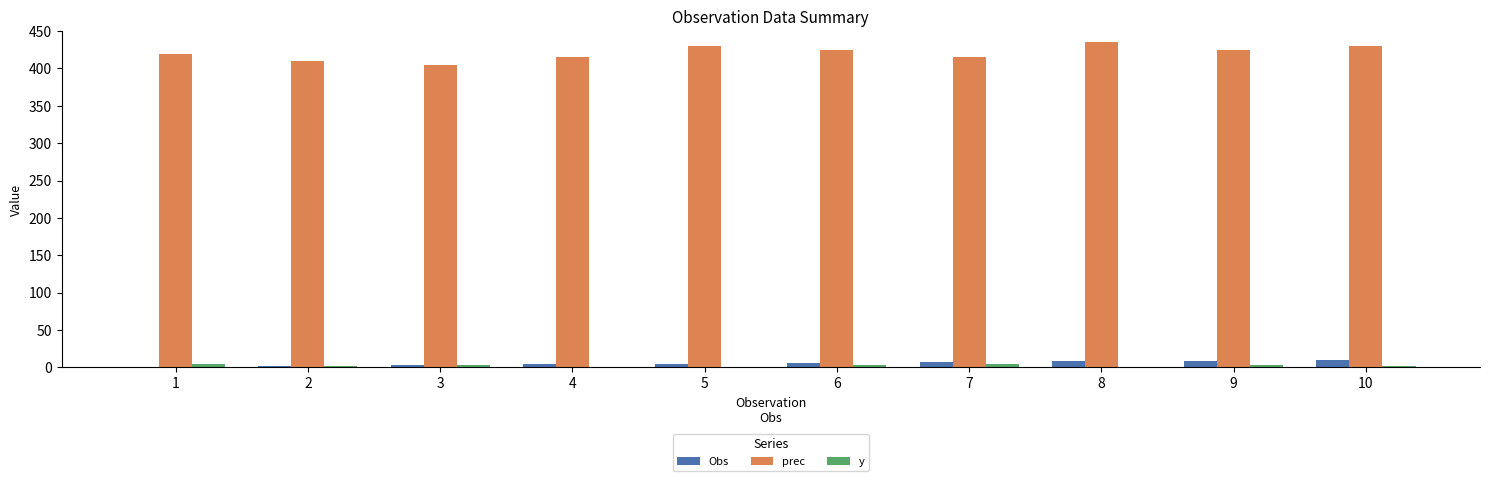

What is the sum of all Obs values?

55